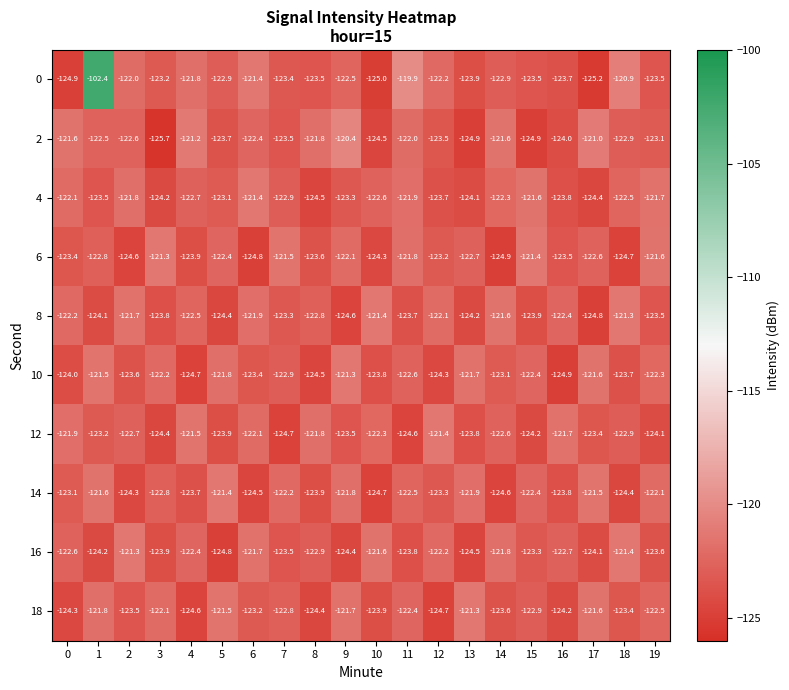

Count the number of categories in the chart.

20